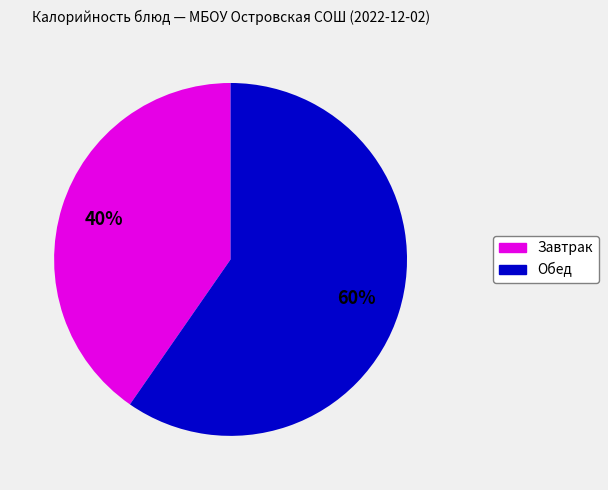

Is there any slice that represents more than half of the pie?

Yes